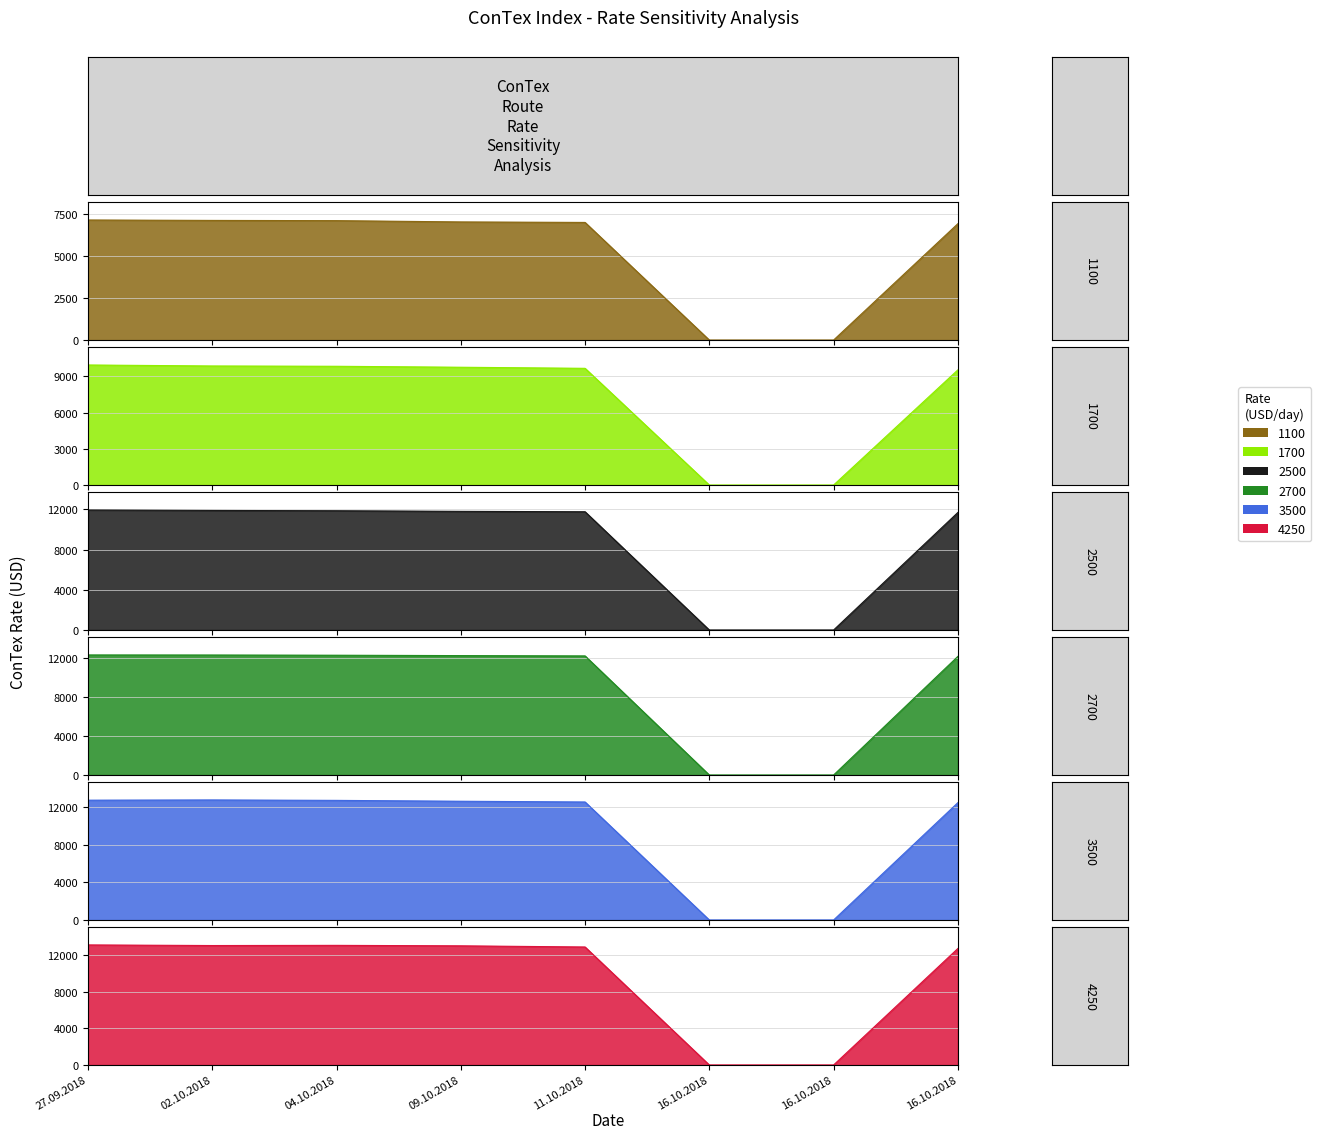

What is the label of the 5th point from the right?

09.10.2018